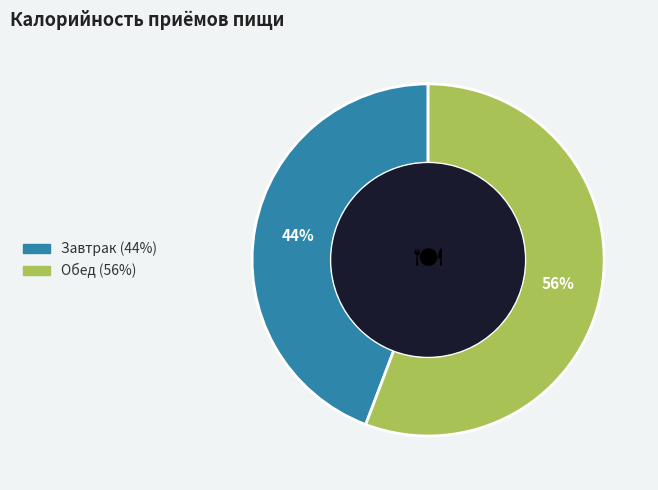

Does any single category account for the majority?

Yes